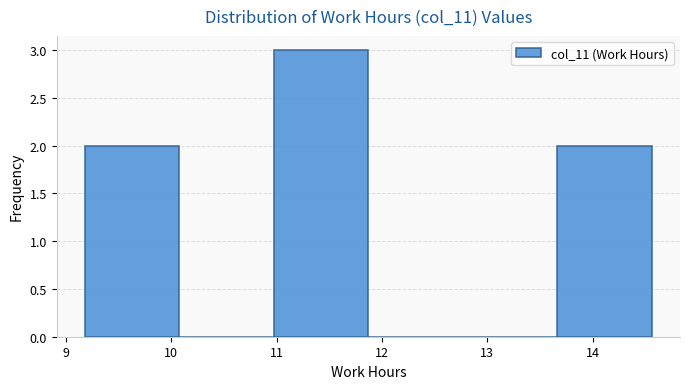

Reading left to right, transcribe this chart: for each bar, give the range it covers on the x-axis and its height. Neither the bar edges nor the heights are printed on the chart, so give them approximately, as read against the axes.

9.2 to 10.1: 2
10.1 to 11.0: 0
11.0 to 11.9: 3
11.9 to 12.8: 0
12.8 to 13.7: 0
13.7 to 14.6: 2